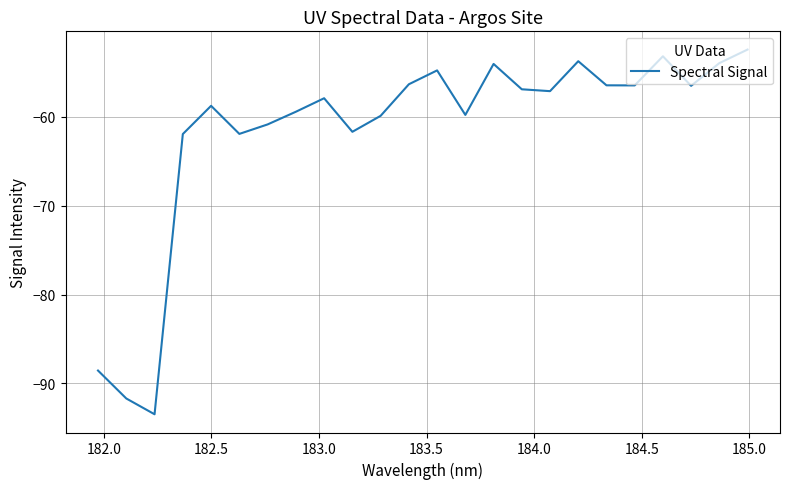

What is the greatest value displayed?

-52.4